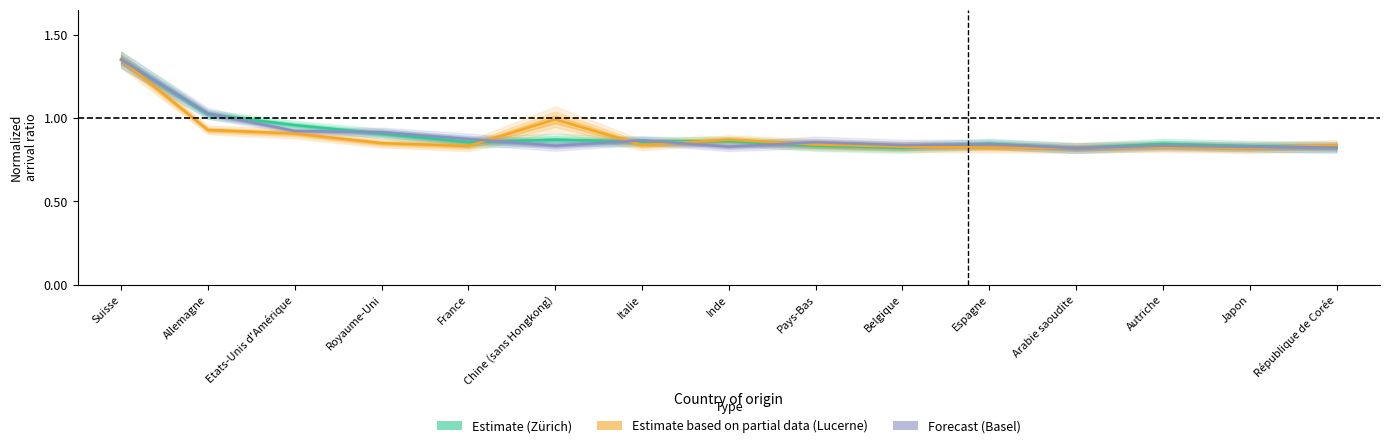

What is the label of the 7th point from the right?

Pays-Bas